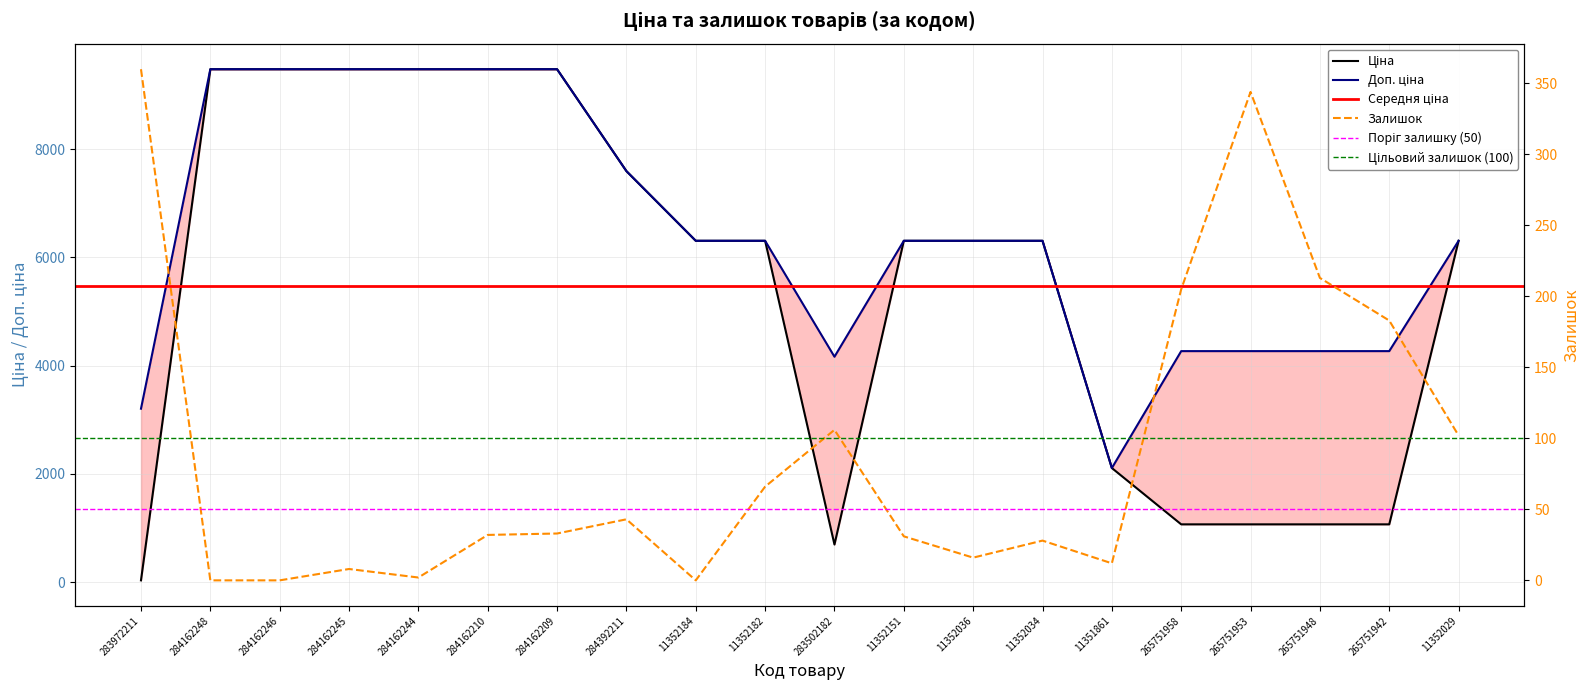

How many intersections are there between Залишок and Ціна?

1